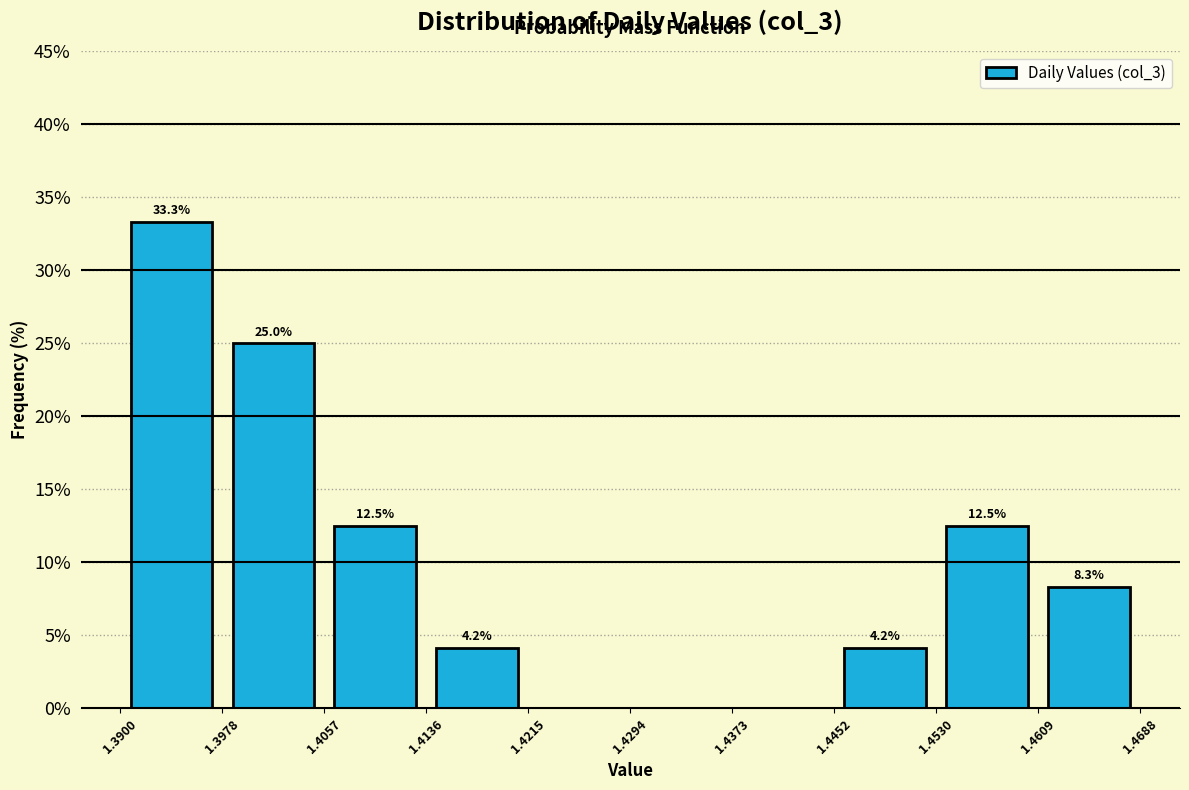

Which range on the x-axis has the tallest bar?

1.3900 to 1.3978